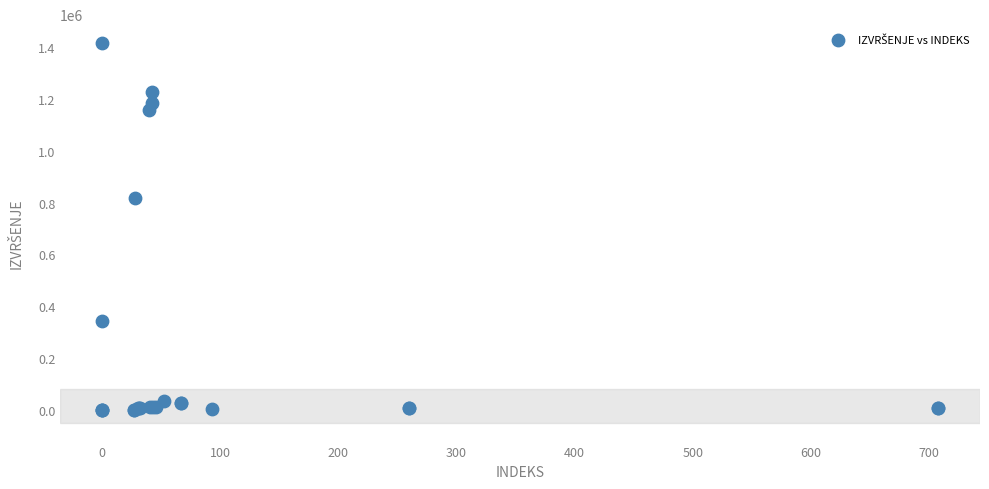

What Y value in the scatter plot is closest to 708204?

818127.0